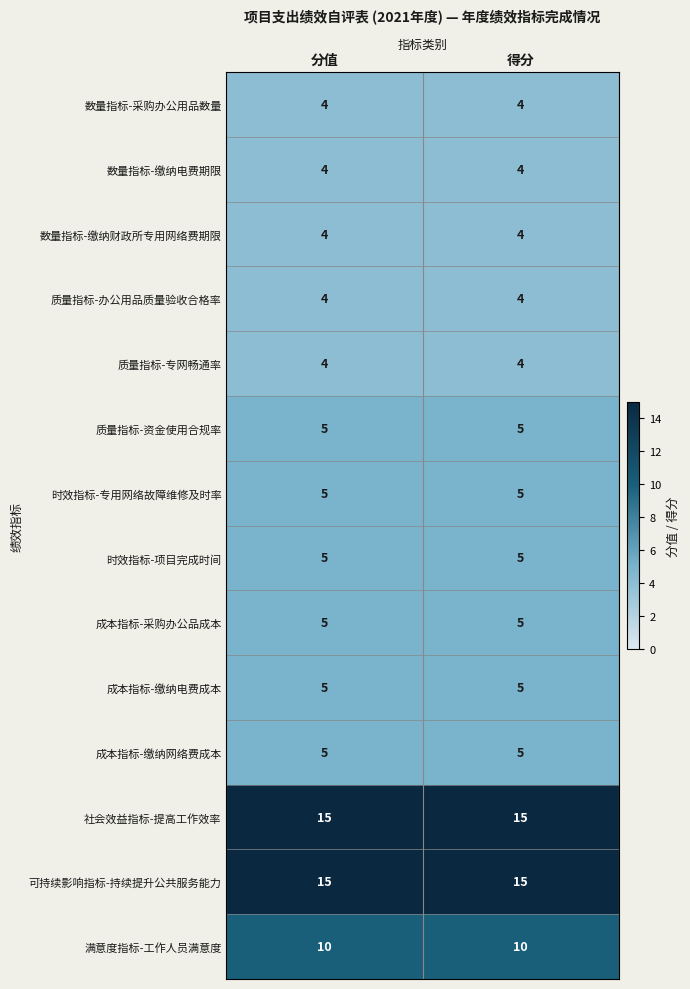

What is the difference between the highest and lowest values at 分值?

11